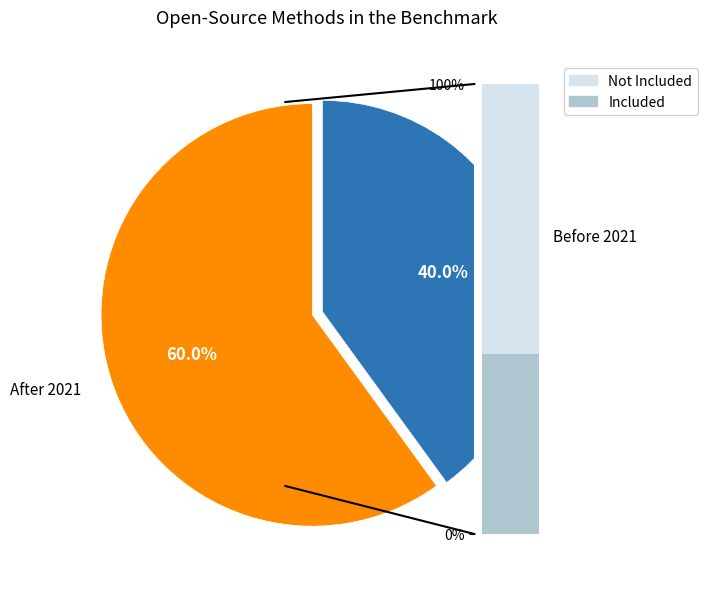

Is it true that 4 is 12% of the pie?

False